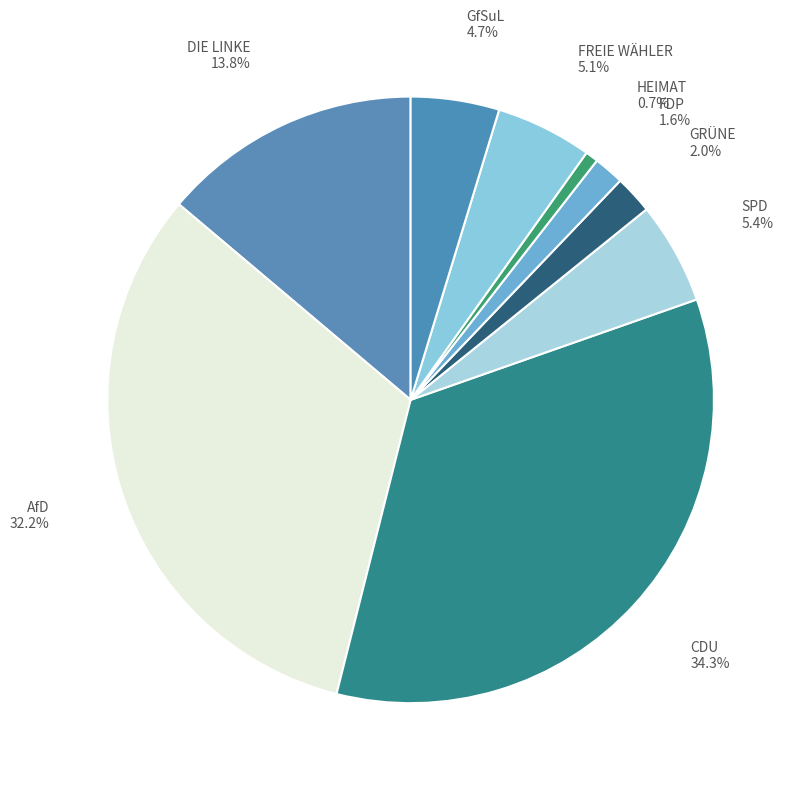

The AfD slice represents 19% of the pie. True or false?

False